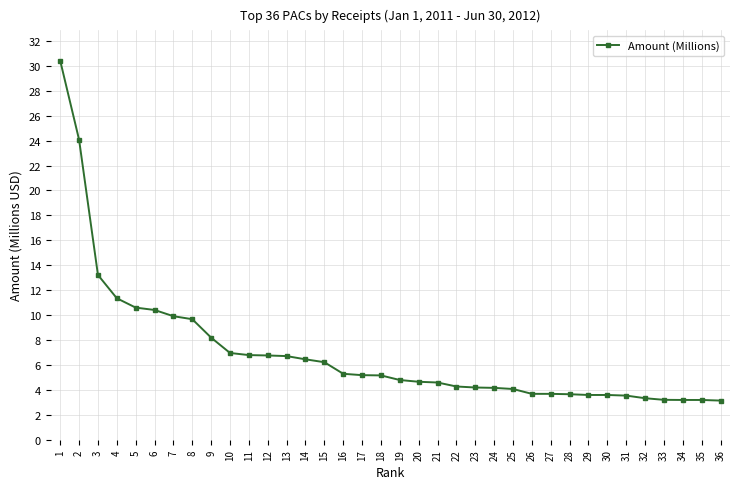

What value does the data have at 27?

3.7